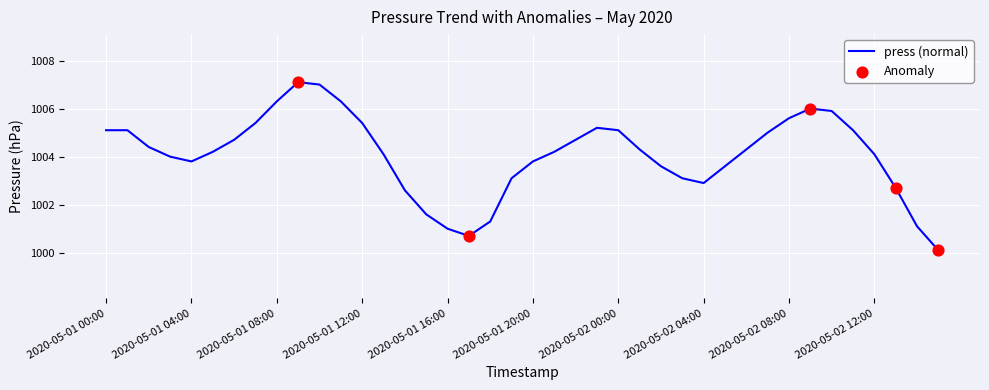

What is the difference between the maximum and minimum values?

7.0